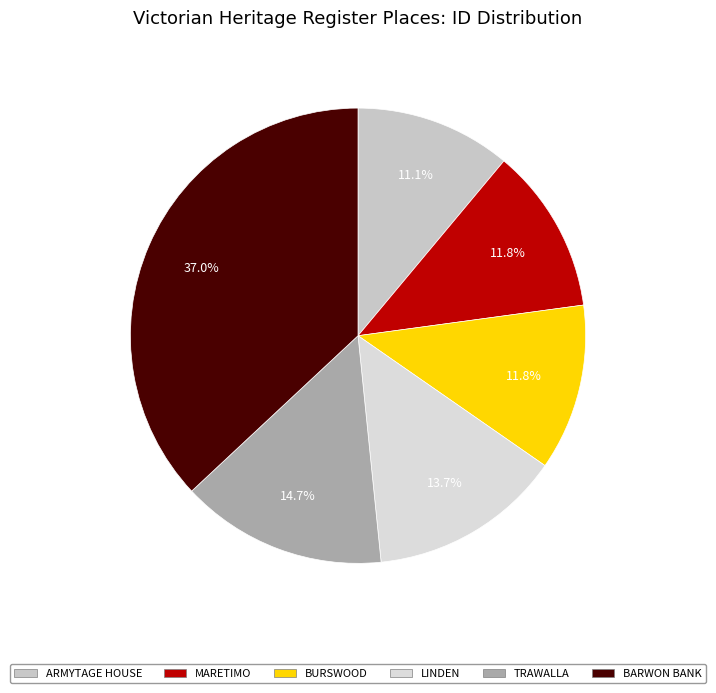

Combined, what portion of the pie is LINDEN and MARETIMO?

25.5%